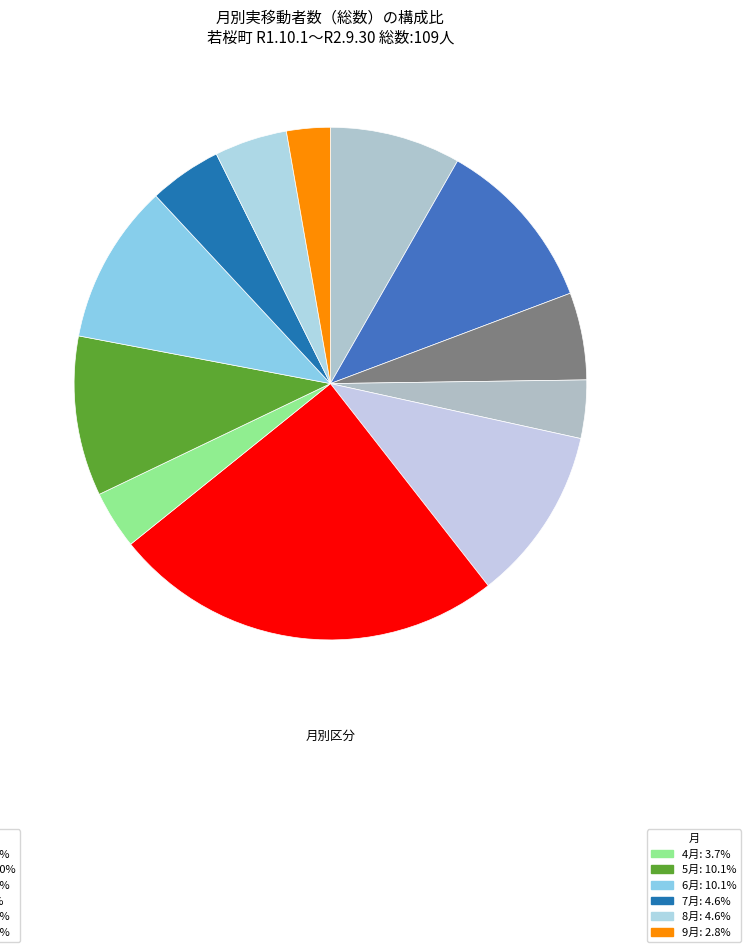

How many slices are in this pie chart?

12